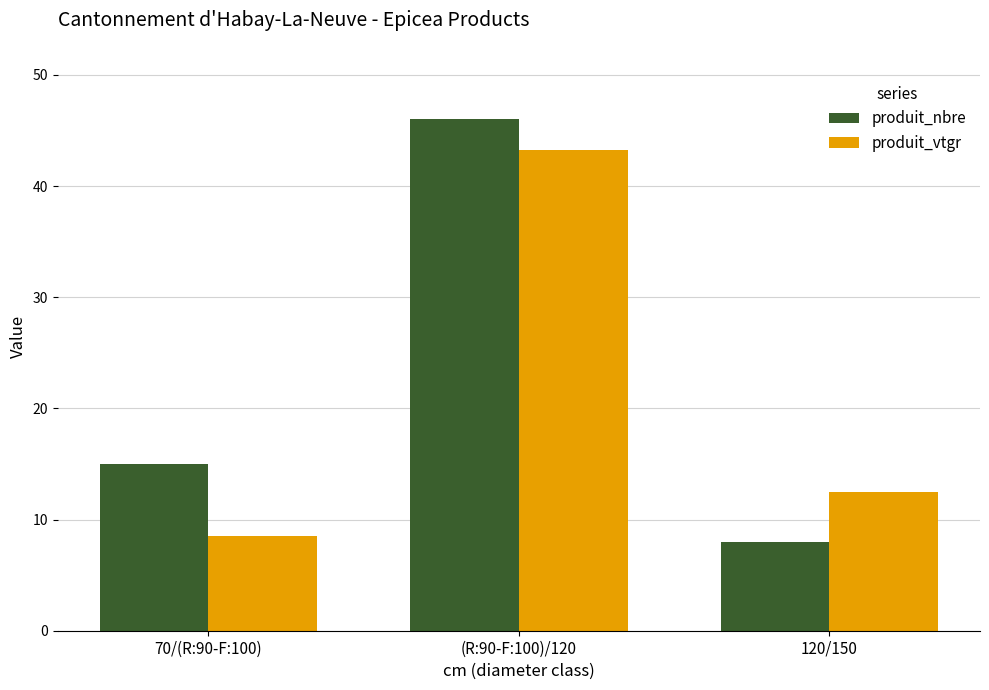

What is the label of the 3rd bar from the right?

70/(R:90-F:100)